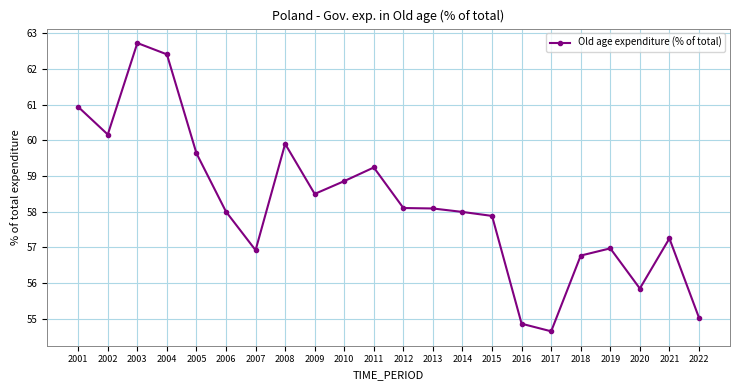

What is the change in value from 2003 to 2014?

-4.7